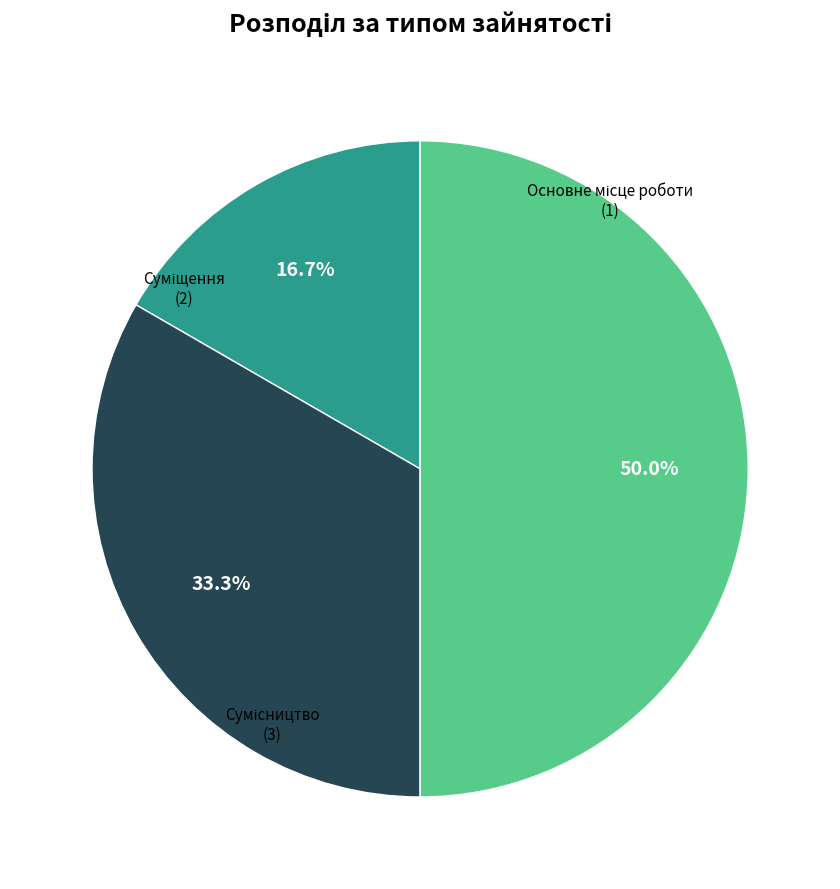

Count the number of slices in the pie.

3